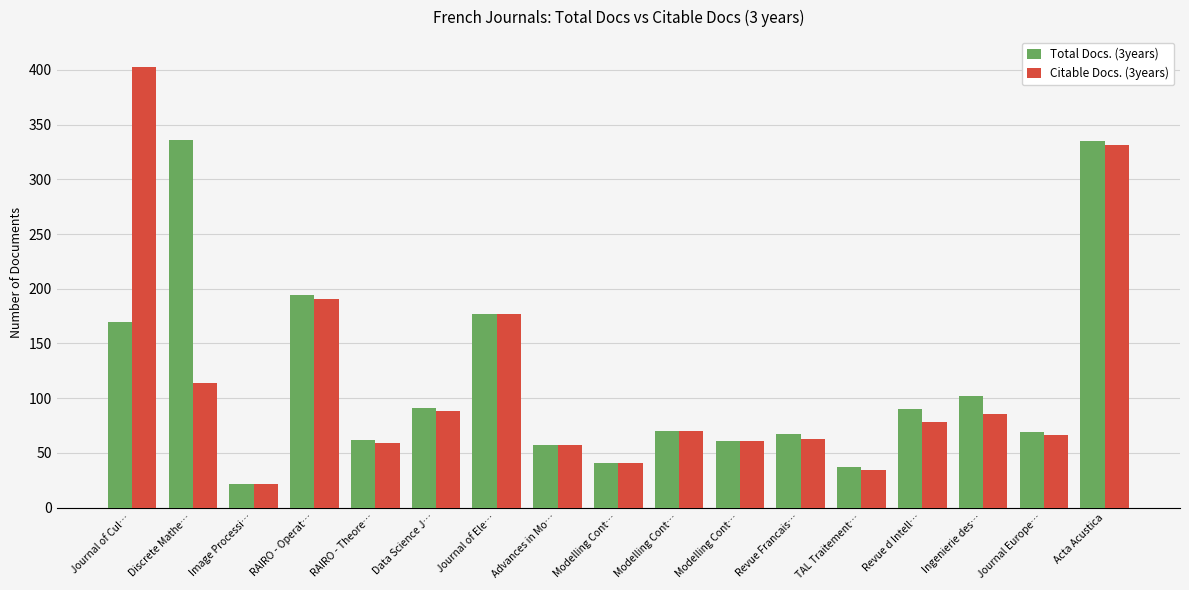

At how many categories does at least one series exceed 42?

14